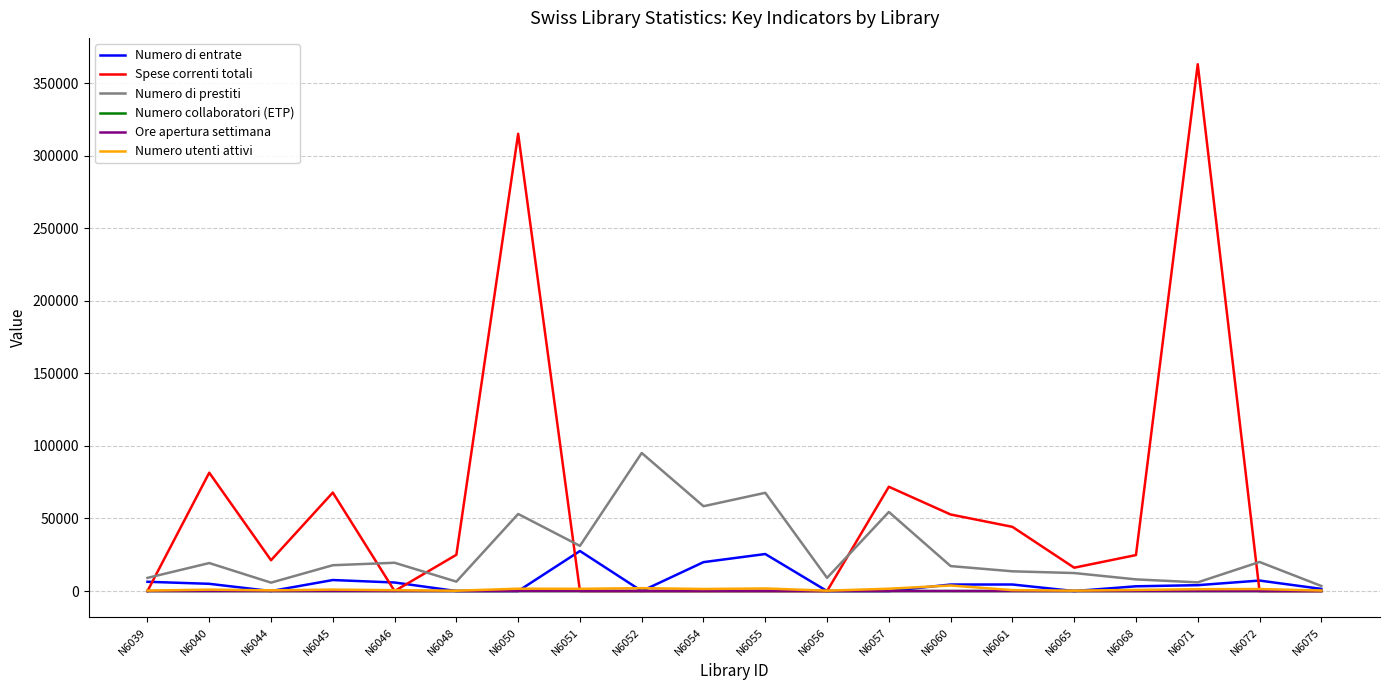

Which series has the largest total across all categories?

Spese correnti totali